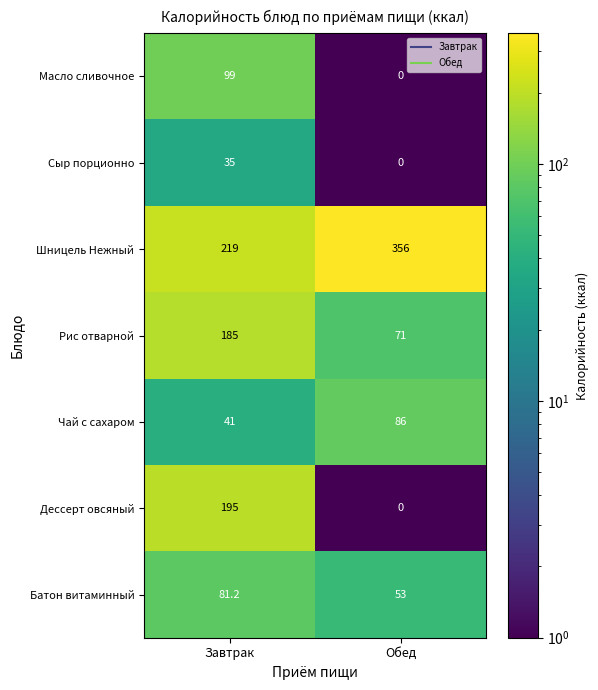

Reading left to right, list all the values displayed in this chart.

Масло сливочное: Завтрак=99.0	Обед=0.0
Сыр порционно: Завтрак=35.0	Обед=0.0
Шницель Нежный: Завтрак=219.0	Обед=356.0
Рис отварной: Завтрак=185.0	Обед=71.0
Чай с сахаром: Завтрак=41.0	Обед=86.0
Дессерт овсяный: Завтрак=195.0	Обед=0.0
Батон витаминный: Завтрак=81.2	Обед=53.0